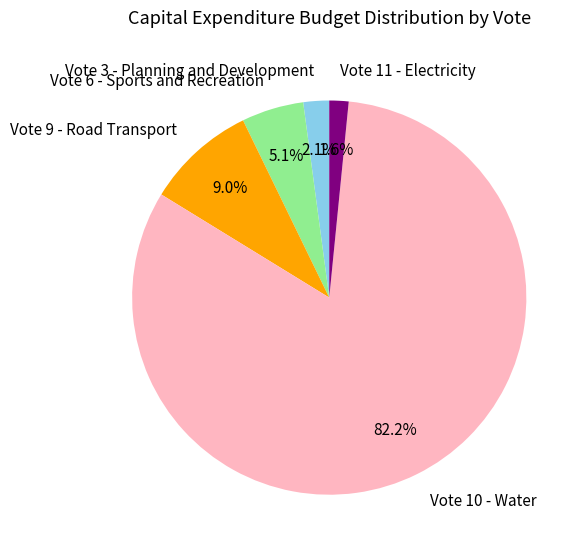

To the nearest percent, what portion does Vote 6 - Sports and Recreation represent?

5%